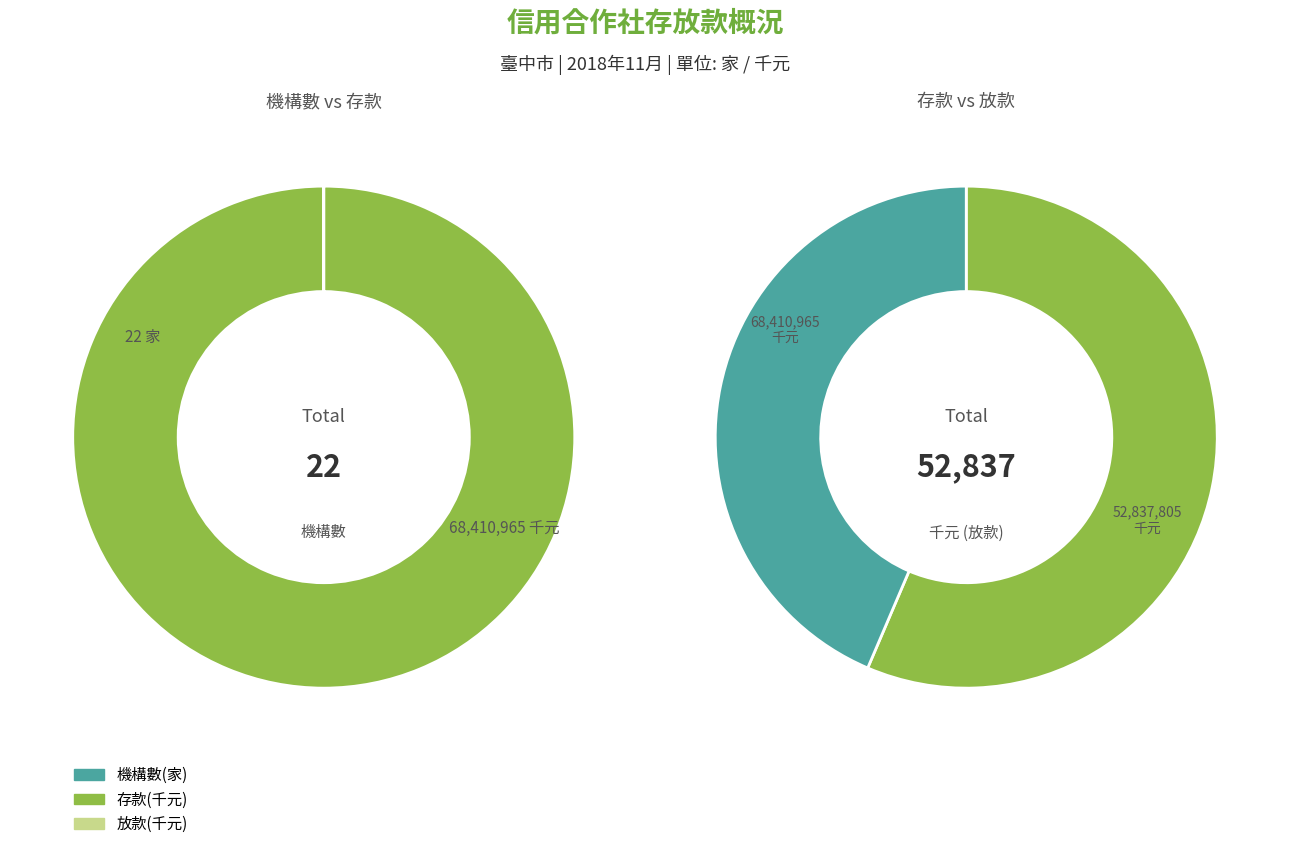

What is the largest slice in the pie chart?

信用合作社存放款概況-存款(單位:千元)